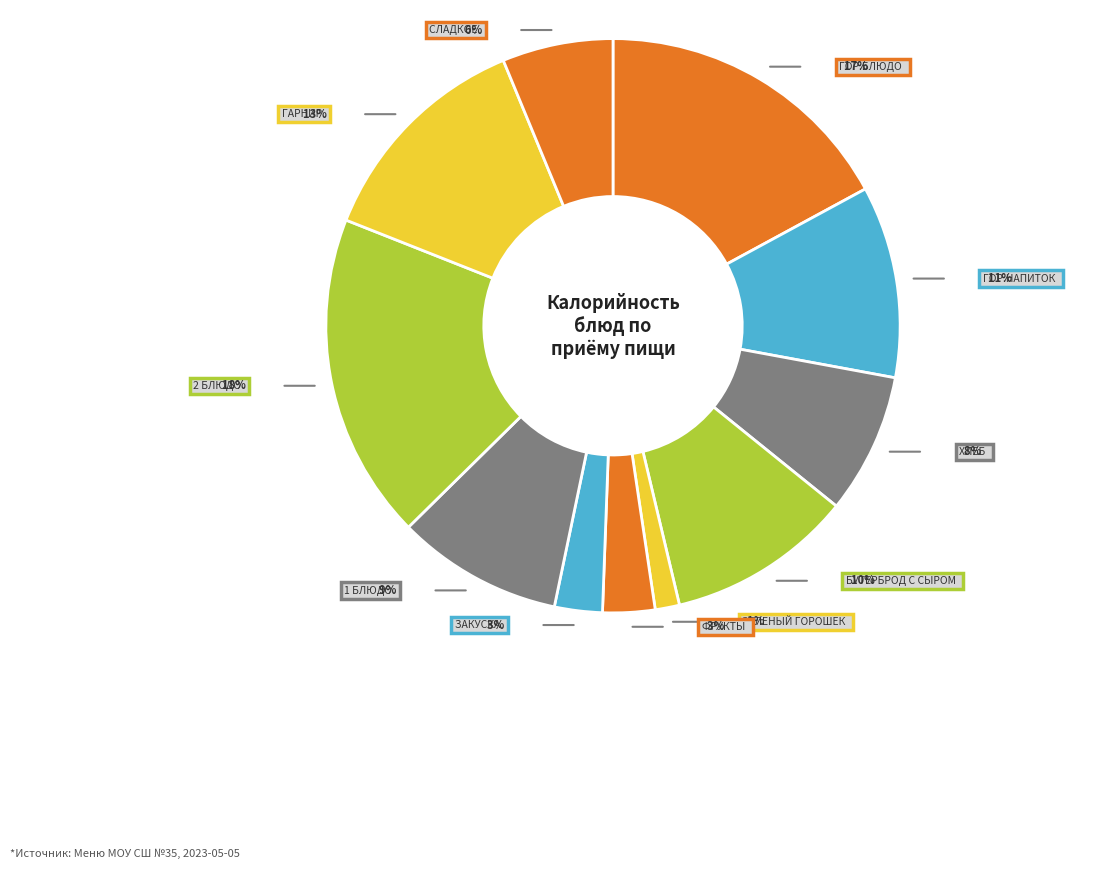

True or false: Зеленый горошек accounts for 1% of the total.

True